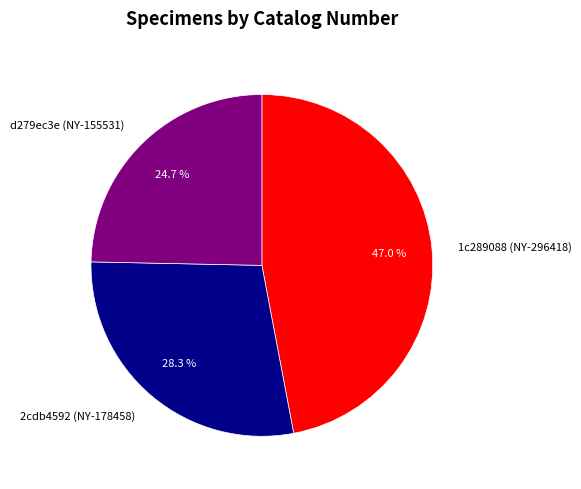

Count the number of slices in the pie.

3